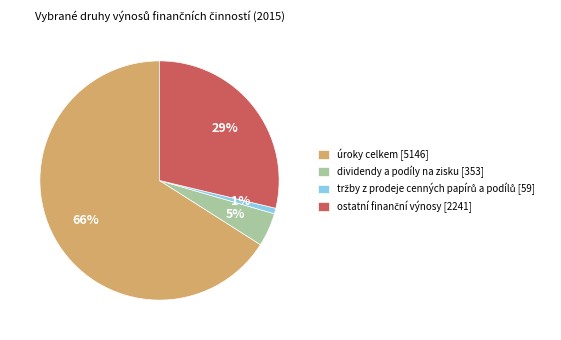

Is the sum of dividendy a podíly na zisku [353] and úroky celkem [5146] greater than half?

Yes